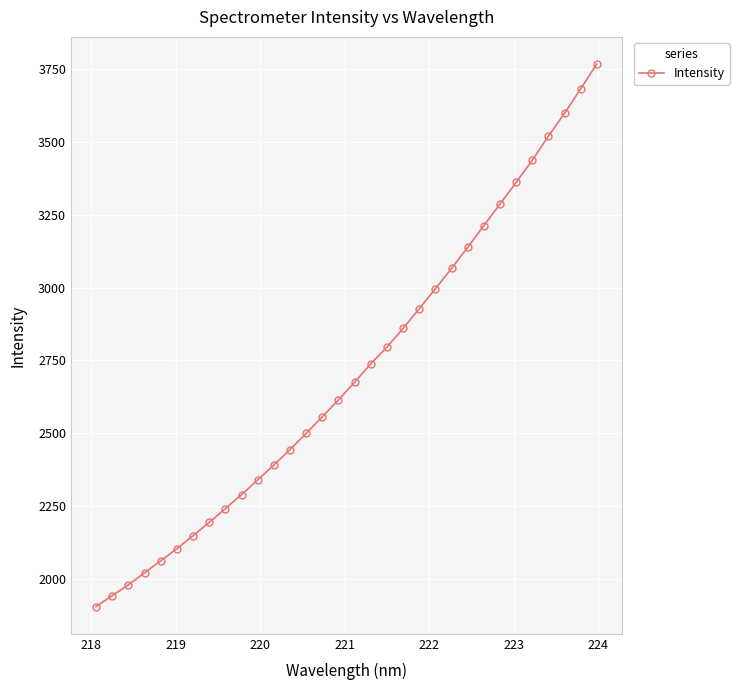

What is the difference between the maximum and minimum values?

1863.6